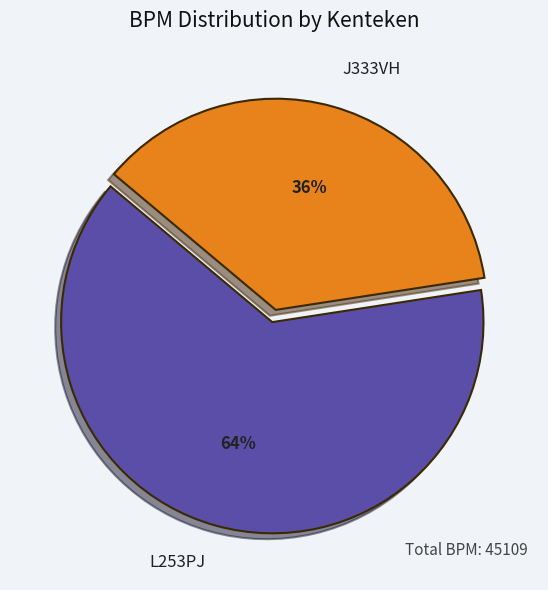

Which slice is the largest?

L253PJ